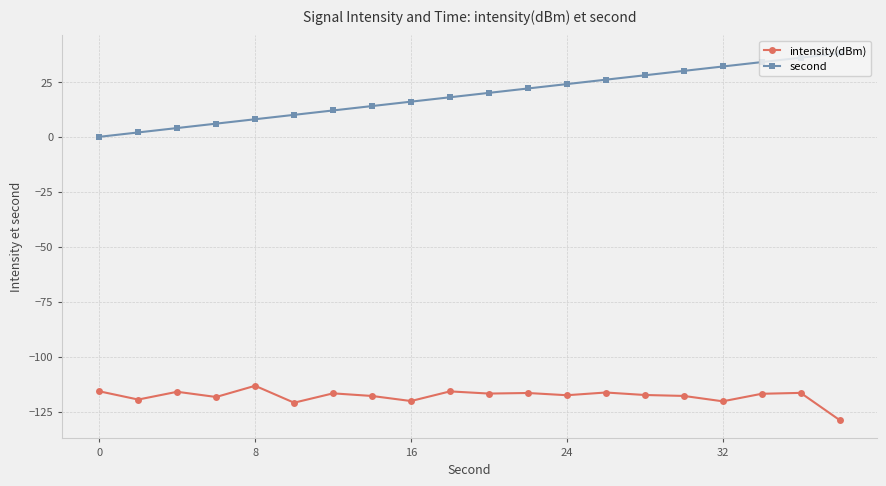

What is the difference between the second highest and minimum values in the second series?

36.0